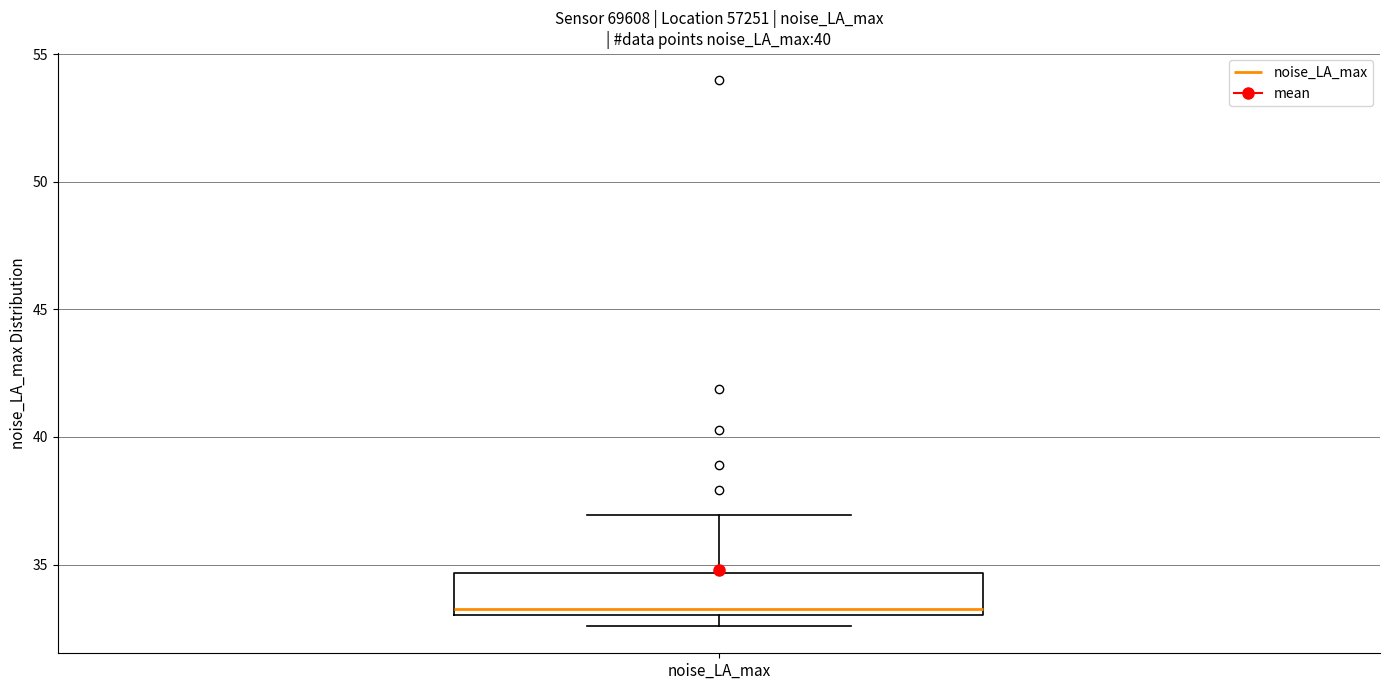

Where is the lower edge of the box for noise_LA_max on the y-axis? The values are not printed on the chart, so give them approximately, as read against the axis.

33.0